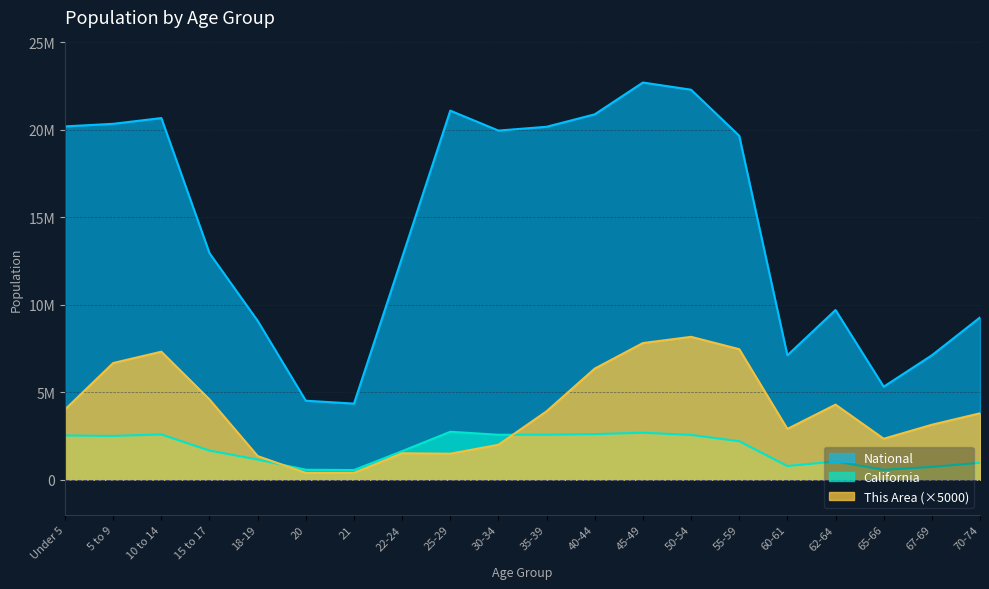

Is the value of This Area at Under 5 greater than the value of California at 65-66?

Yes